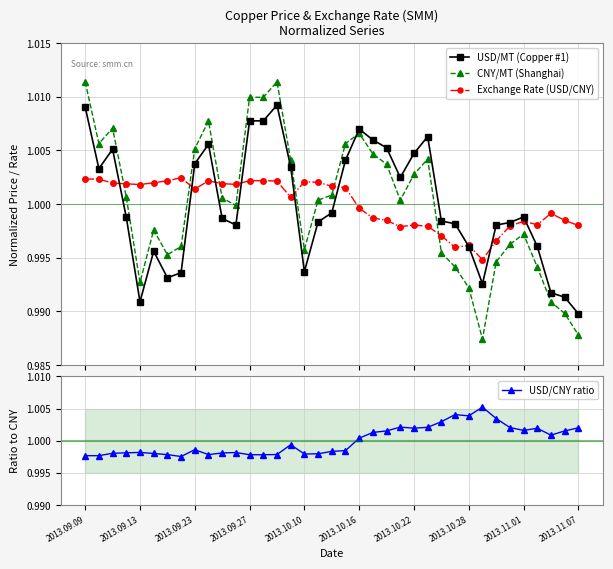

Reading left to right, extract all data points from this chart.

USD/MT (Copper #1): 1.0	1.0	1.0	1.0	1.0	1.0	1.0	1.0	1.0	1.0	1.0	1.0	1.0	1.0	1.0	1.0	1.0	1.0	1.0	1.0	1.0	1.0	1.0	1.0	1.0	1.0	1.0	1.0	1.0	1.0	1.0	1.0	1.0	1.0	1.0	1.0	1.0
CNY/MT (Shanghai): 1.0	1.0	1.0	1.0	1.0	1.0	1.0	1.0	1.0	1.0	1.0	1.0	1.0	1.0	1.0	1.0	1.0	1.0	1.0	1.0	1.0	1.0	1.0	1.0	1.0	1.0	1.0	1.0	1.0	1.0	1.0	1.0	1.0	1.0	1.0	1.0	1.0
Exchange Rate (USD/CNY): 1.0	1.0	1.0	1.0	1.0	1.0	1.0	1.0	1.0	1.0	1.0	1.0	1.0	1.0	1.0	1.0	1.0	1.0	1.0	1.0	1.0	1.0	1.0	1.0	1.0	1.0	1.0	1.0	1.0	1.0	1.0	1.0	1.0	1.0	1.0	1.0	1.0
USD/CNY ratio: 1.0	1.0	1.0	1.0	1.0	1.0	1.0	1.0	1.0	1.0	1.0	1.0	1.0	1.0	1.0	1.0	1.0	1.0	1.0	1.0	1.0	1.0	1.0	1.0	1.0	1.0	1.0	1.0	1.0	1.0	1.0	1.0	1.0	1.0	1.0	1.0	1.0